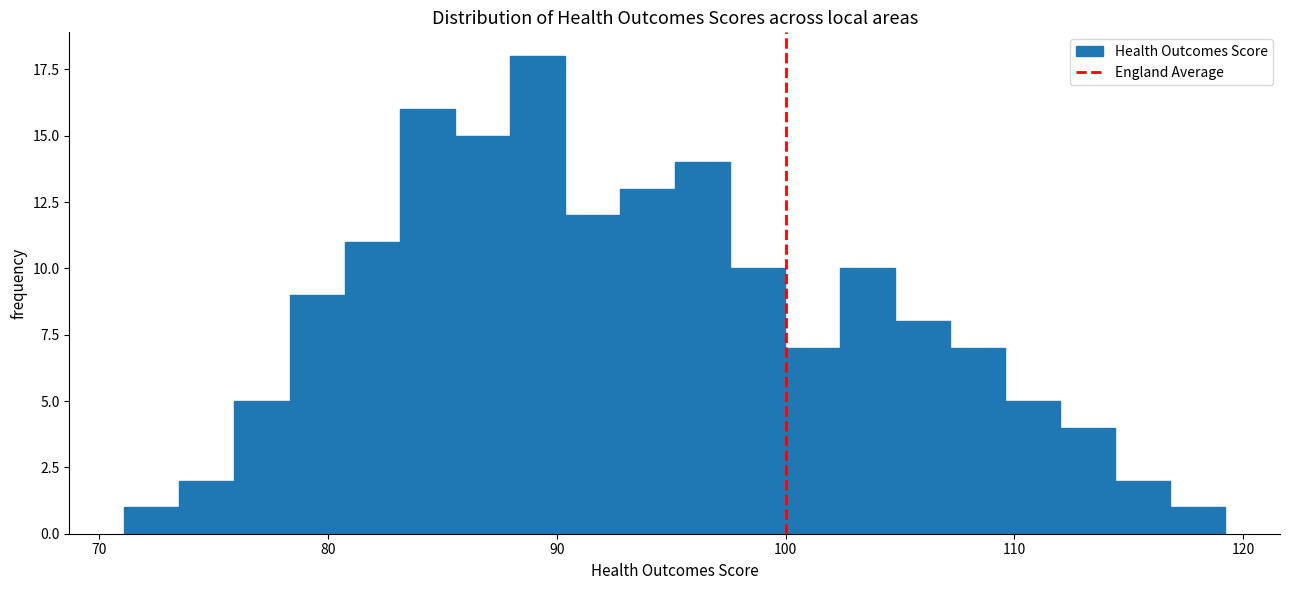

Around what value on the x-axis is the tallest bar? Give the approximate position of its centre, as read against the axis.

89